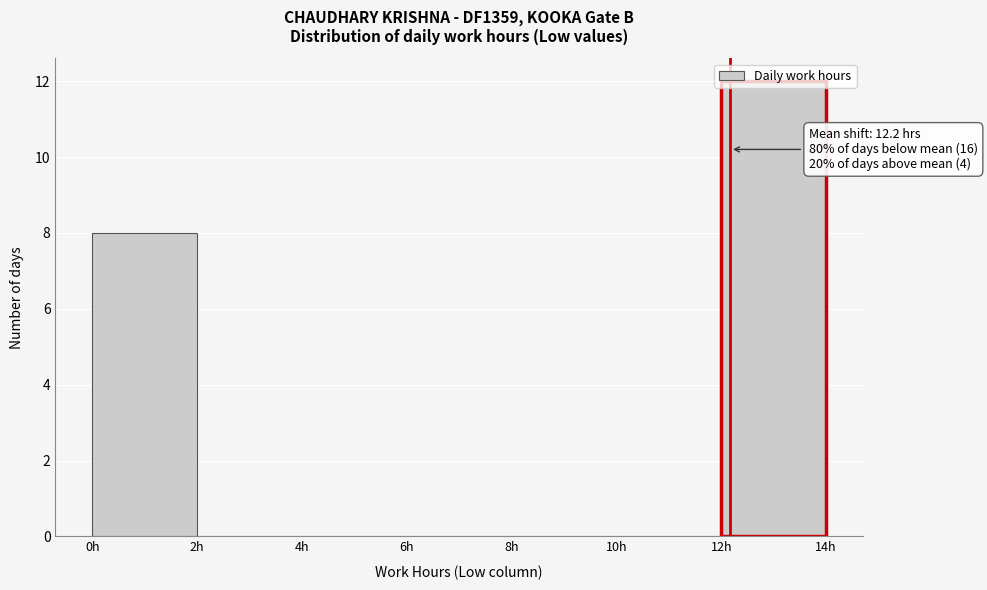

Over which range of the x-axis is the bar tallest?

12 to 14